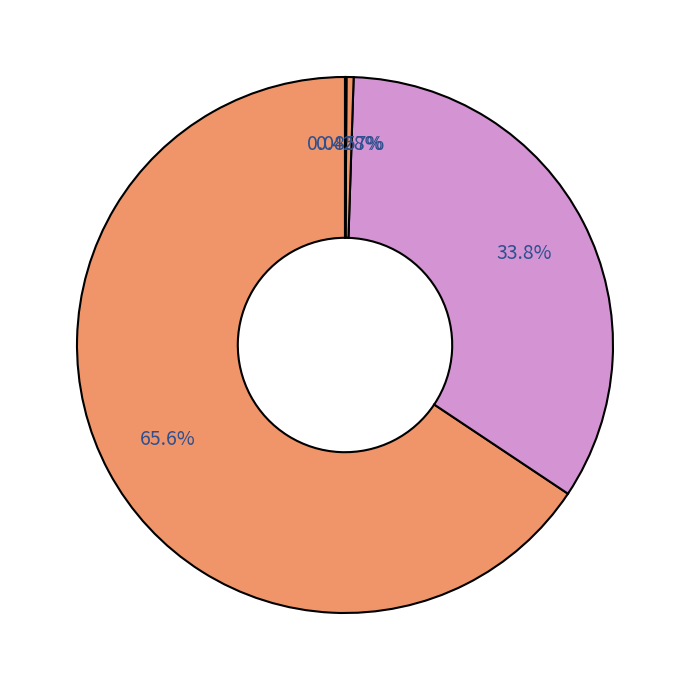

What is the largest slice in the pie chart?

Level 2